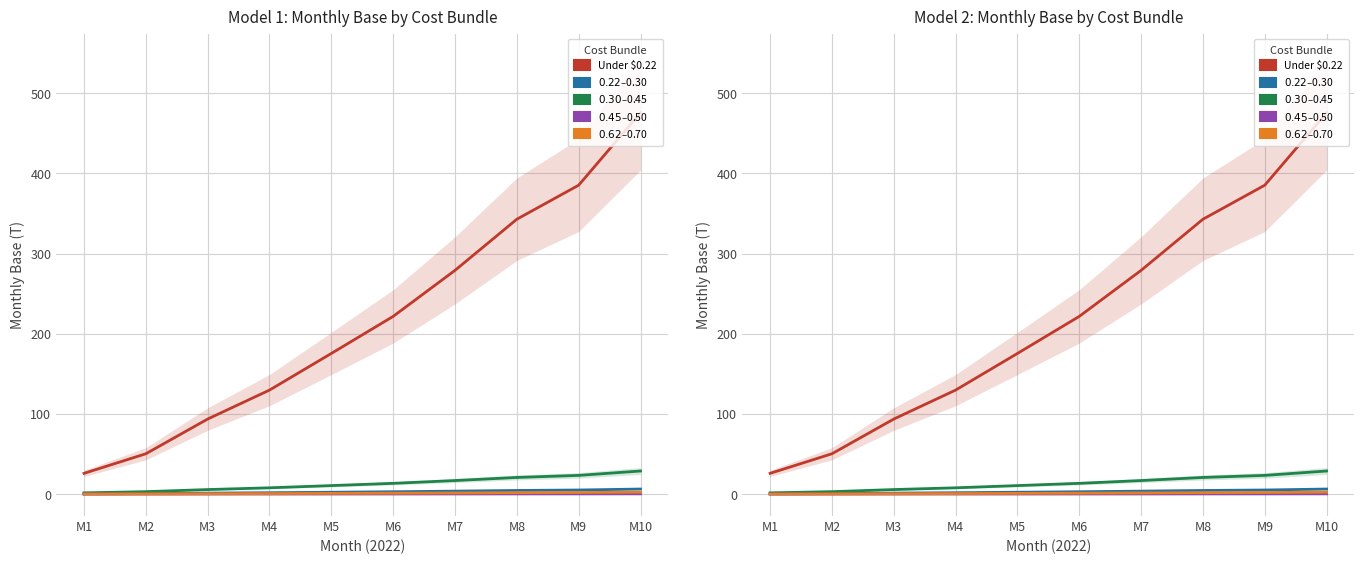

Reading left to right, what are all the values shown in this chart?

Under $0.22: M1=25.9	M2=50.3	M3=93.6	M4=129.8	M5=175.5	M6=221.7	M7=279.1	M8=342.9	M9=385.4	M10=475.7
$0.22–$0.30: M1=0.3	M2=0.7	M3=1.2	M4=1.7	M5=2.3	M6=2.9	M7=3.7	M8=4.6	M9=5.1	M10=6.3
$0.30–$0.45: M1=1.6	M2=3.0	M3=5.7	M4=7.9	M5=10.6	M6=13.4	M7=16.9	M8=20.8	M9=23.4	M10=28.8
$0.45–$0.50: M1=0.0	M2=0.0	M3=0.1	M4=0.1	M5=0.1	M6=0.2	M7=0.2	M8=0.2	M9=0.3	M10=0.3
$0.62–$0.70: M1=0.1	M2=0.3	M3=0.5	M4=0.7	M5=0.9	M6=1.1	M7=1.4	M8=1.7	M9=2.0	M10=2.4